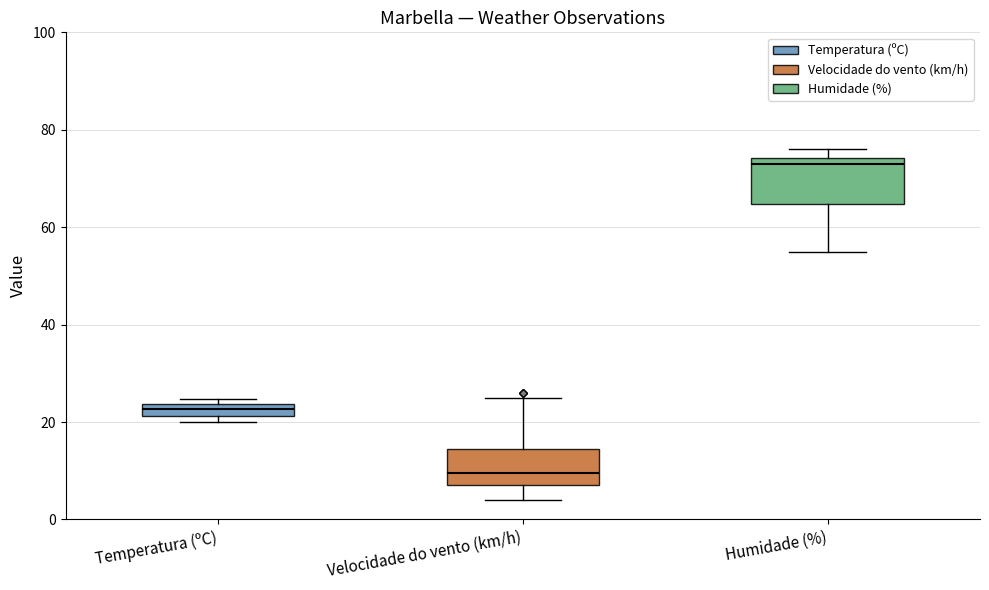

Which box's median line is the highest?

Humidade (%)